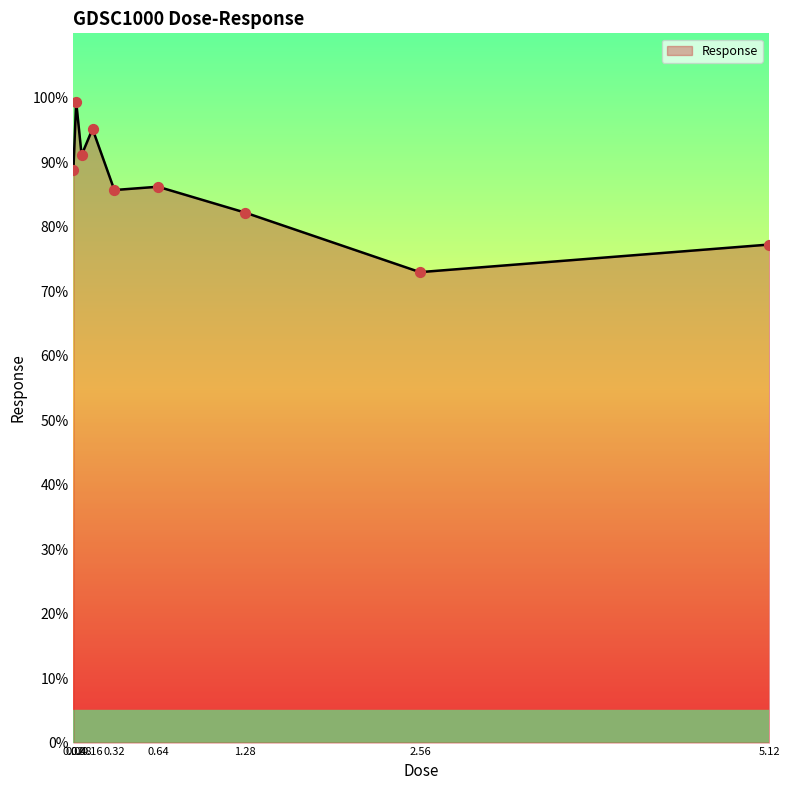

Between 2.56 and 0.32, which is larger?

0.32